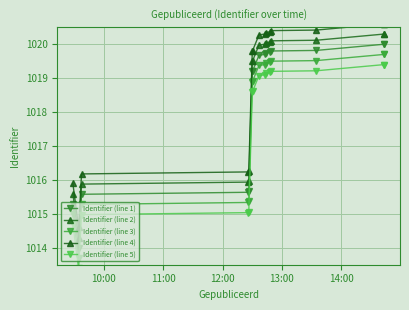

The Identifier (line 2) series shows 1348.2 at 14:00. True or false?

False